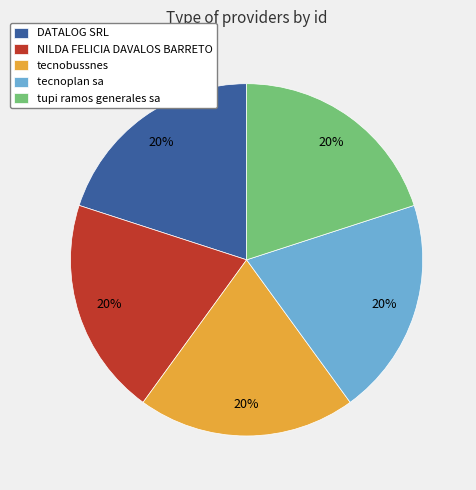

Approximately how many times larger is the value at tecnoplan sa compared to NILDA FELICIA DAVALOS BARRETO?

1.0